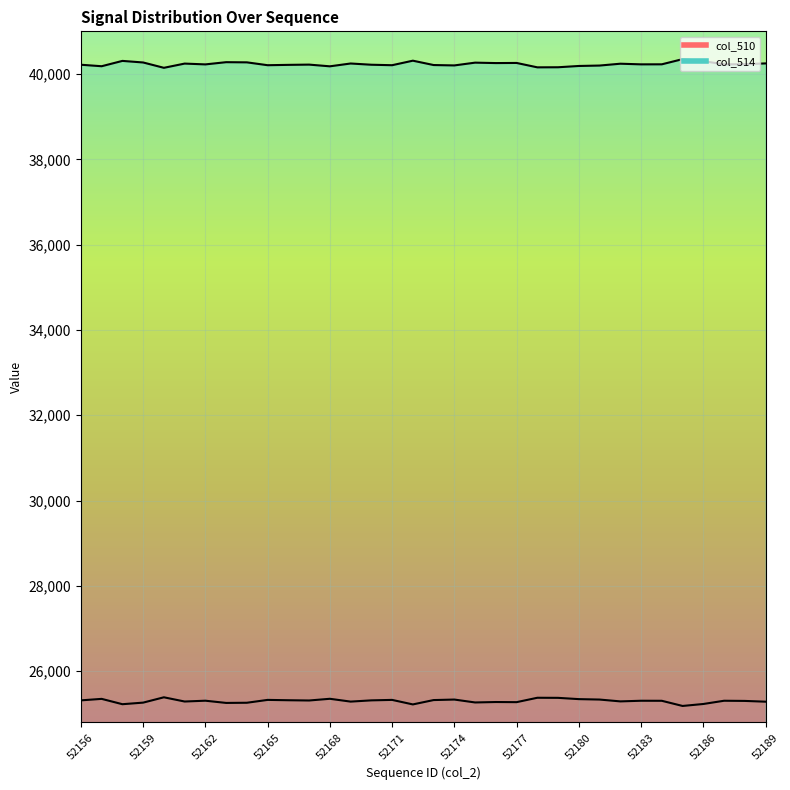

True or false: col_514 line has a value of 40307 at 52162.

True